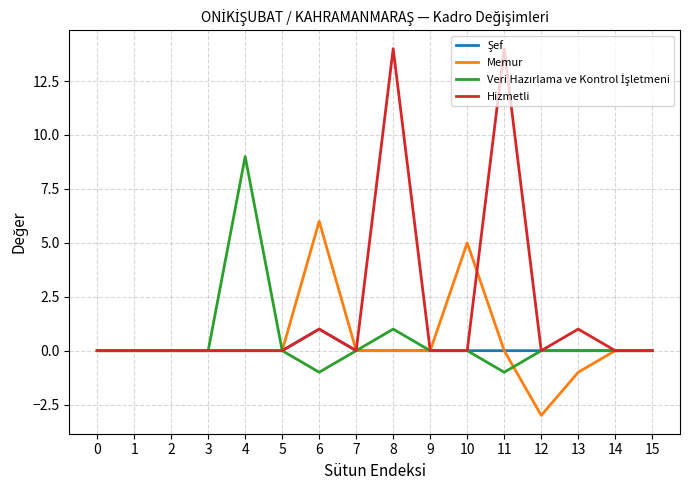

Which series has the largest total across all categories?

Hizmetli